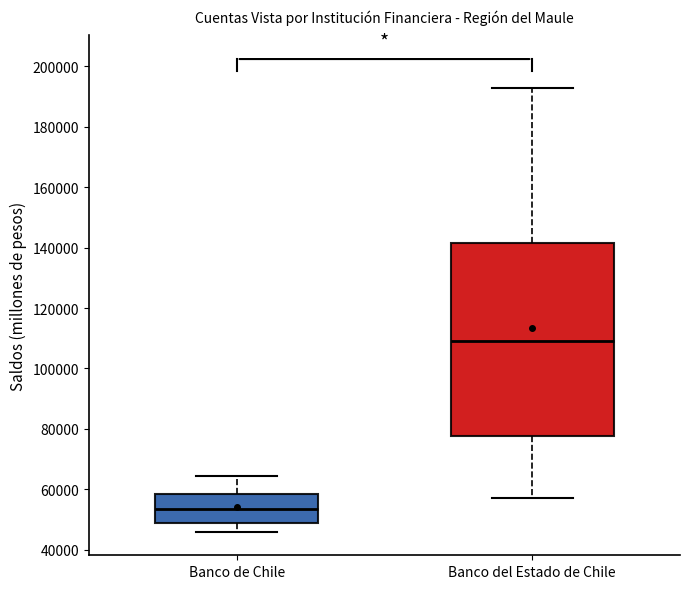

Reading left to right, transcribe this box plot: for each box, give where its median line is, the range the box spans, and where its two whiskers end, as read against the y-axis. The values are not printed on the chart, so give them approximately, as read against the axis.

Banco de Chile: median 54000, box 48000 to 58000, whiskers 46000 to 64000
Banco del Estado de Chile: median 110000, box 78000 to 142000, whiskers 58000 to 192000